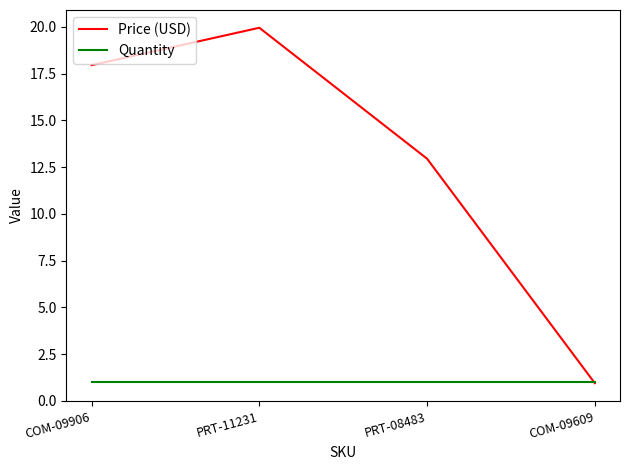

Rank the series at PRT-08483 from lowest to highest value.

Quantity, Price (USD)